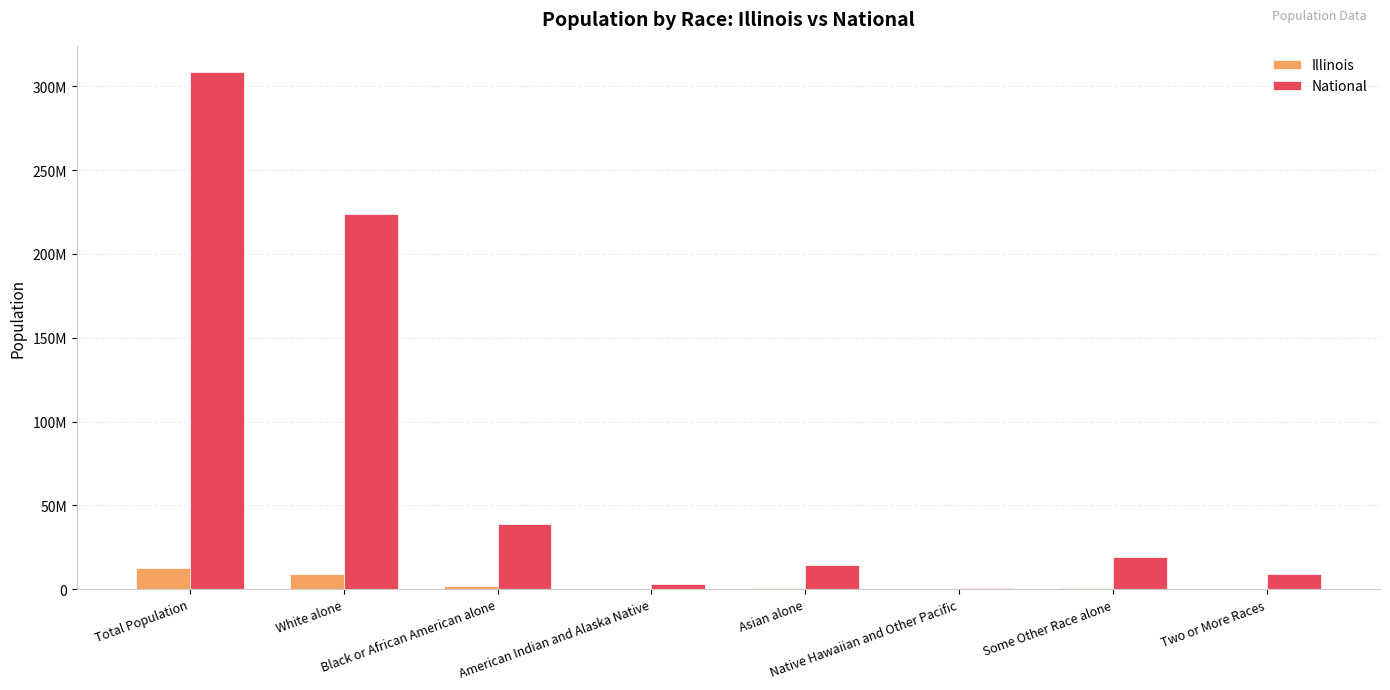

Rank the series by their average value, from lowest to highest.

Illinois, National